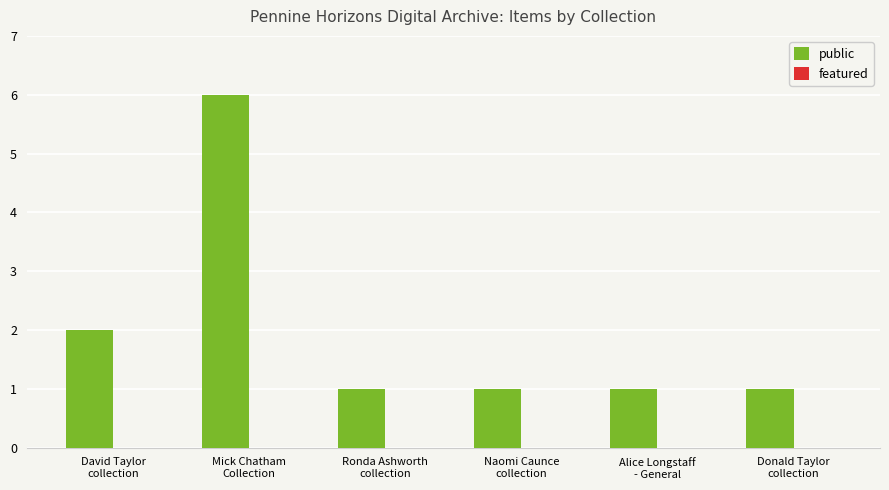

What is the maximum value shown in the chart?

6